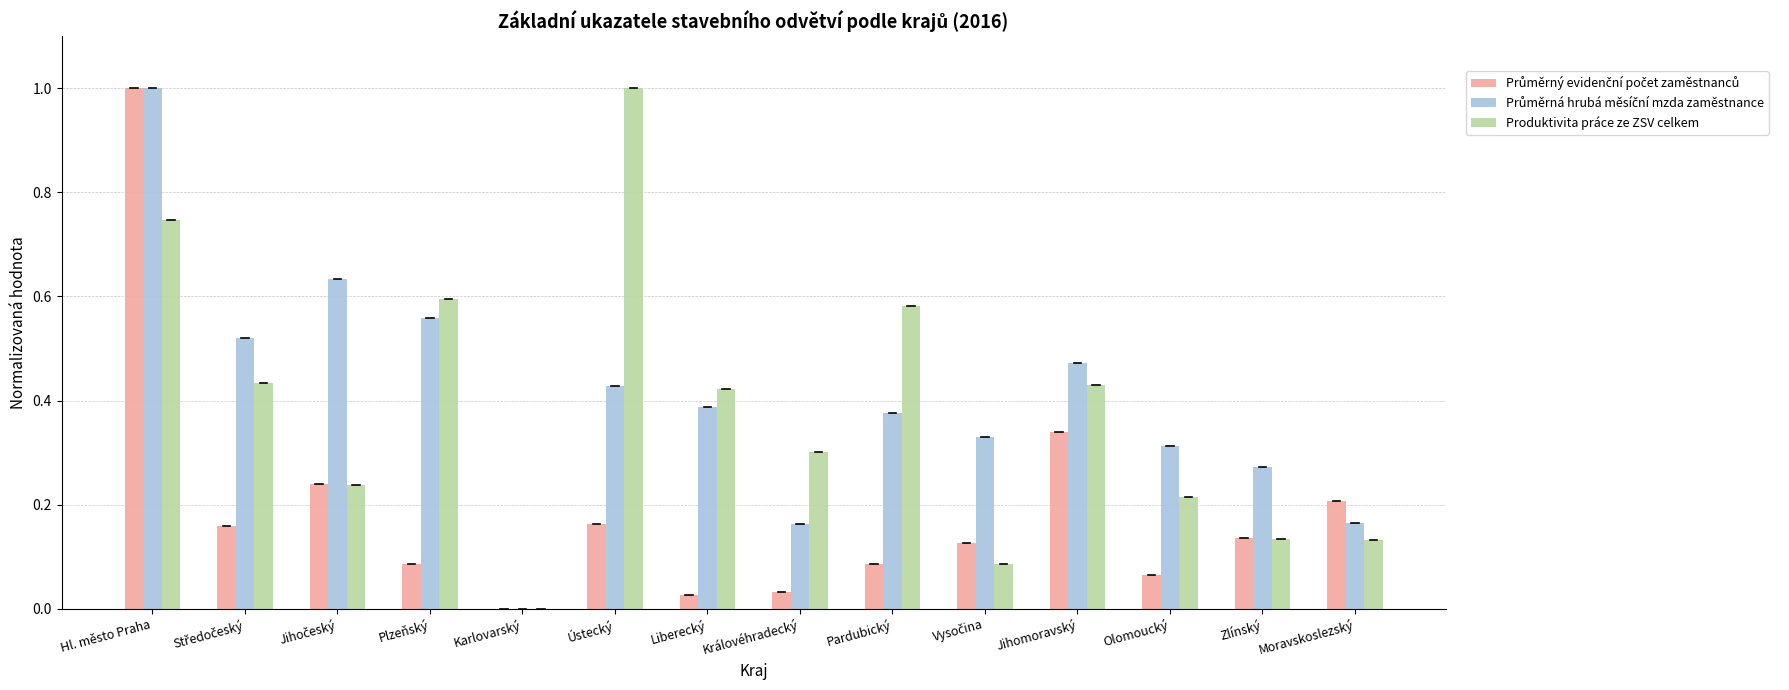

Between Ústecký and Liberecký, which series saw the biggest shift?

Produktivita práce ze ZSV celkem